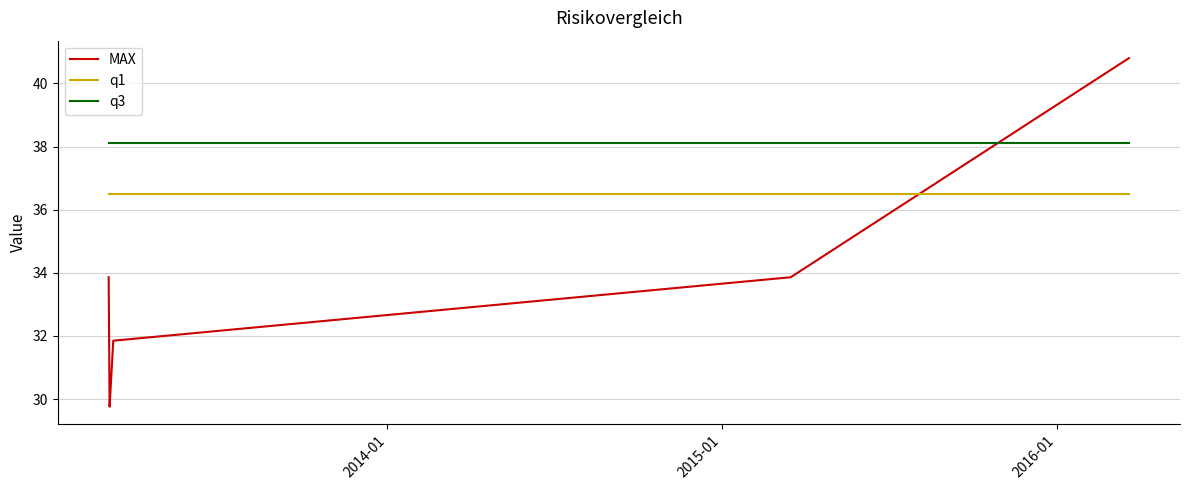

Which series has the largest total across all categories?

q3